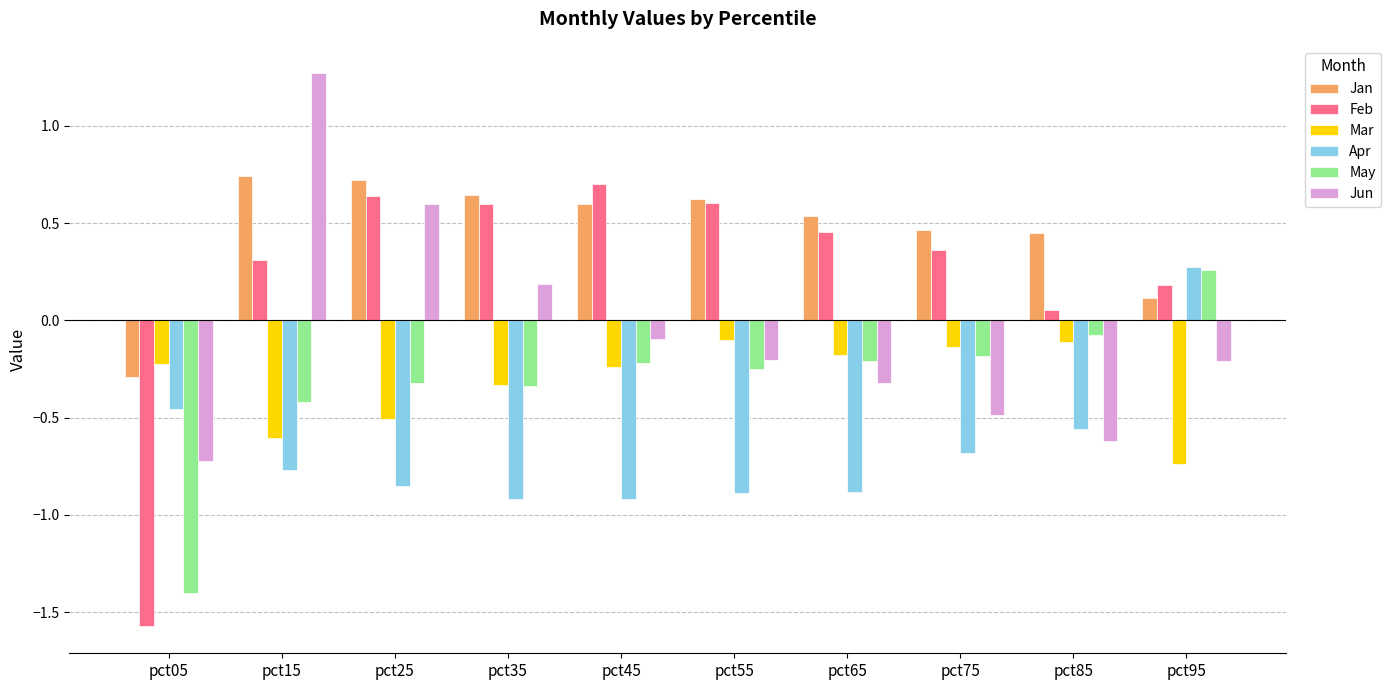

What are all the series names shown in the legend?

Jan, Feb, Mar, Apr, May, Jun